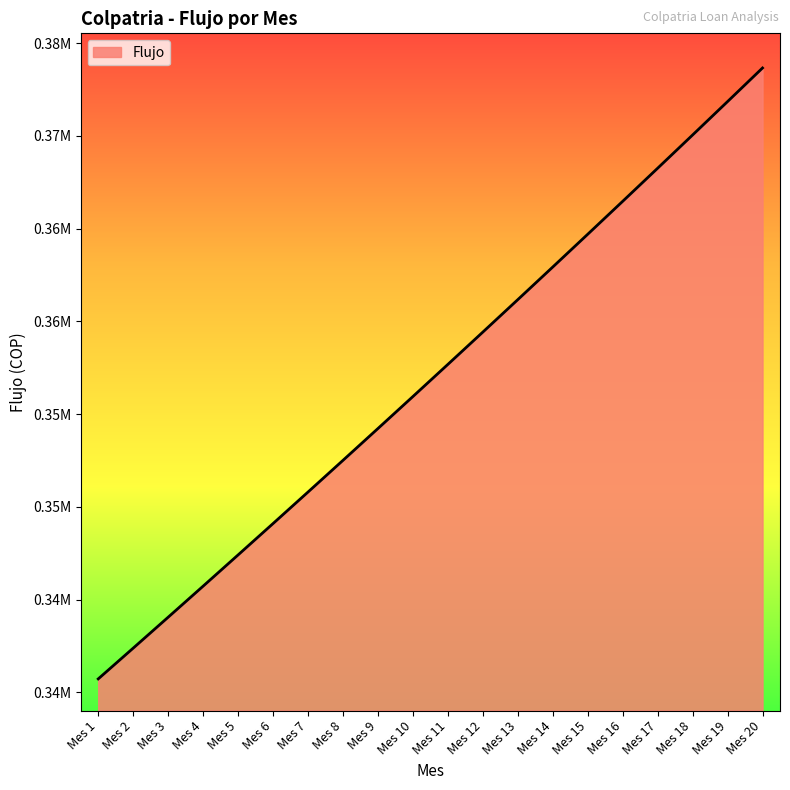

What is the difference between the maximum and minimum values?

32931.0